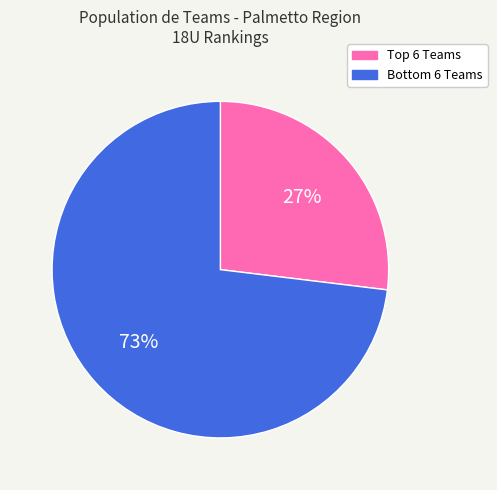

Does any single category account for the majority?

Yes